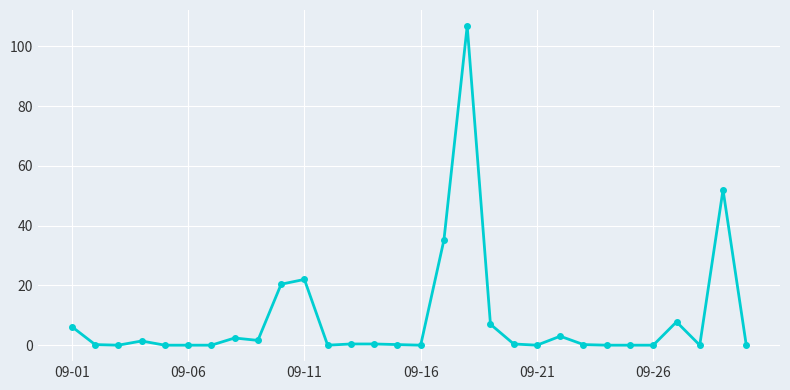

What is the difference between the maximum and second lowest values?

106.8